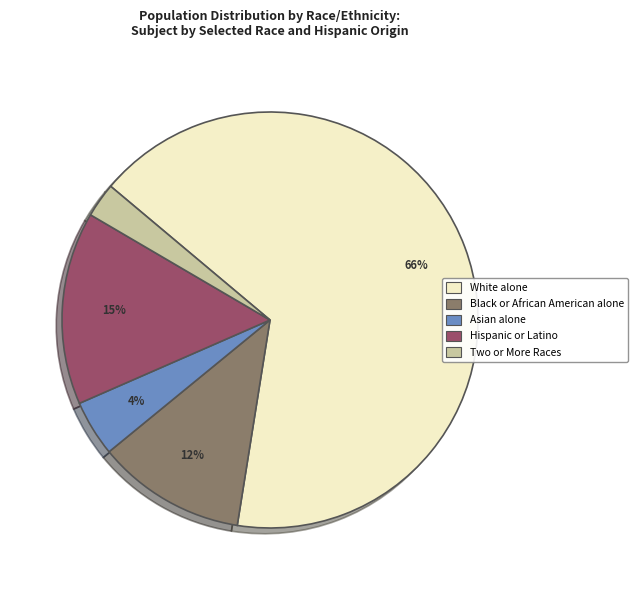

Is it true that Hispanic or Latino is 23% of the pie?

False